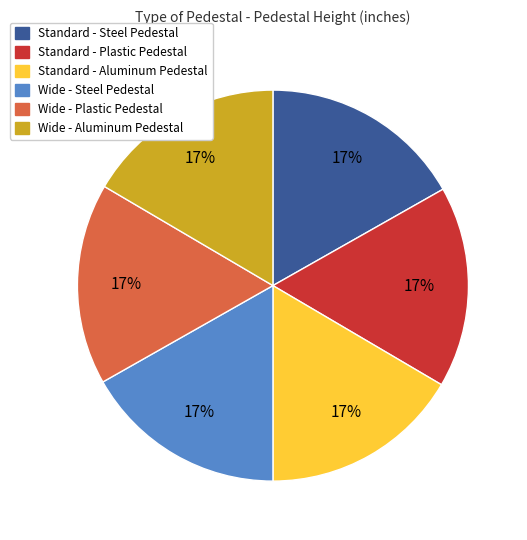

Do Standard - Steel Pedestal and Wide - Aluminum Pedestal together represent more than half of the pie?

No